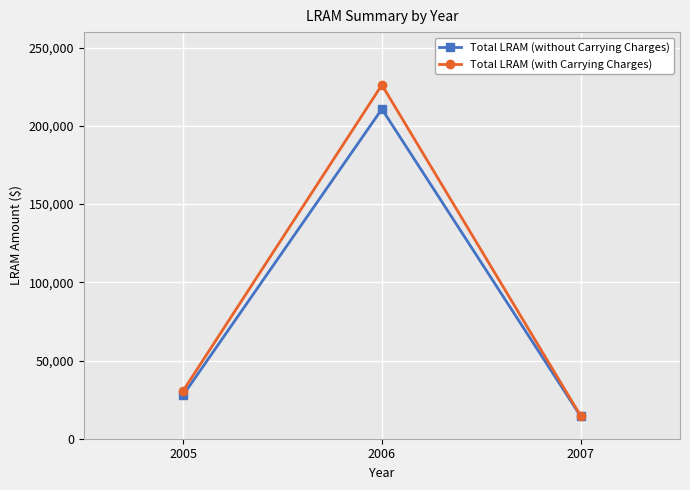

Is this an area chart (filled region under the line)?

No